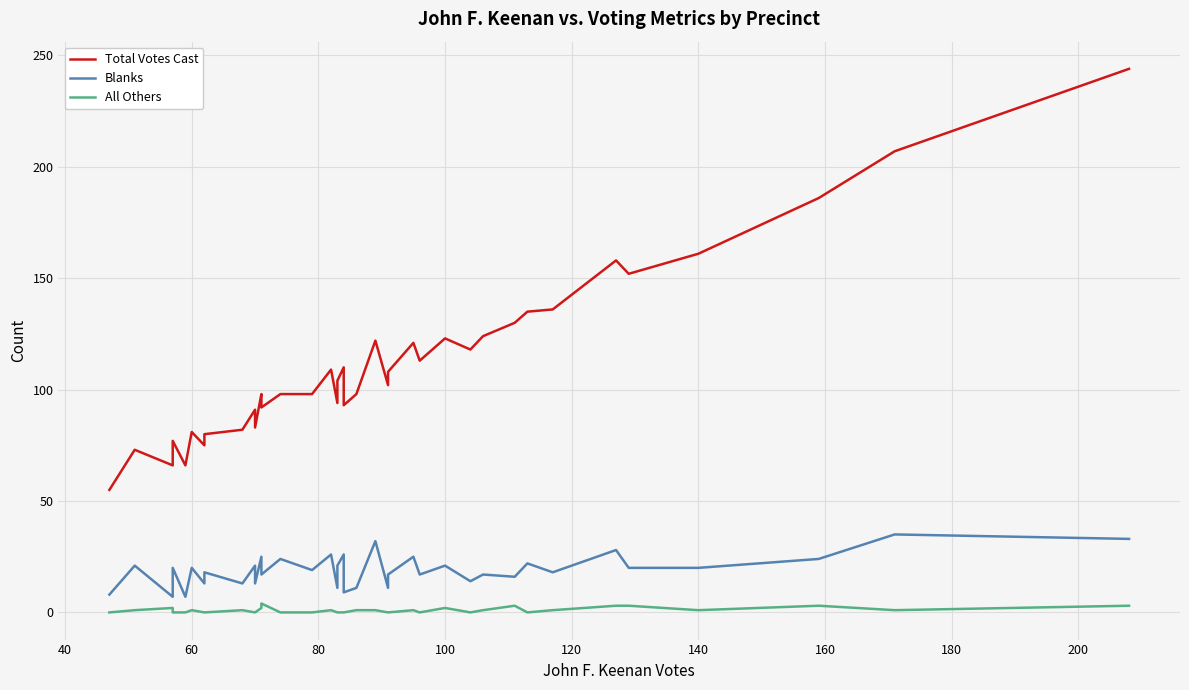

What is the sum of all All Others values?

37